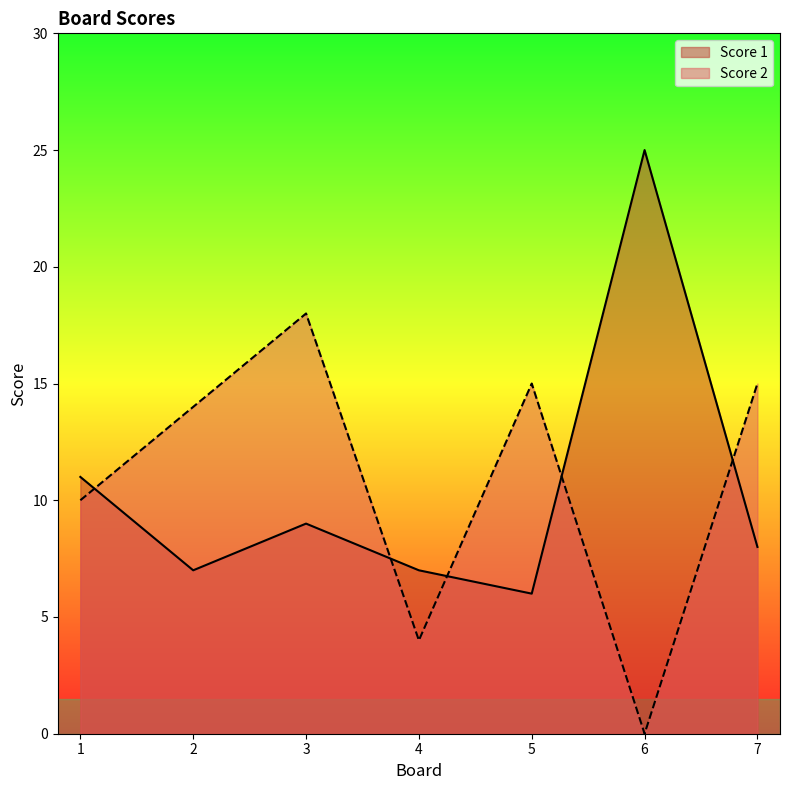

True or false: Score 2 has a value of 20 at 2.

False